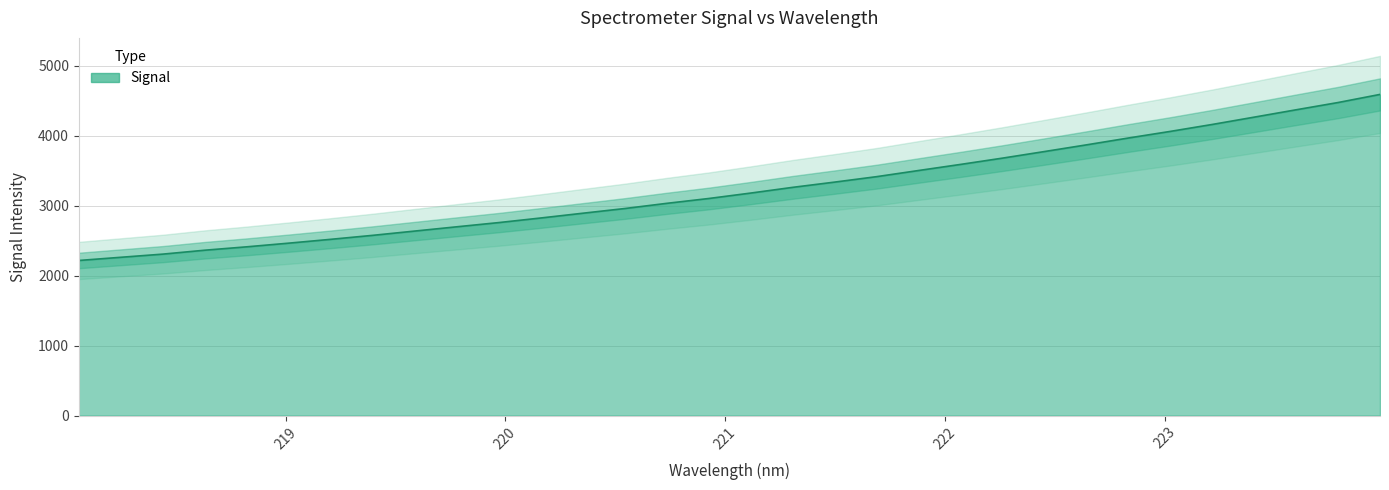

What is the label of the 12th point from the left?

220.1623